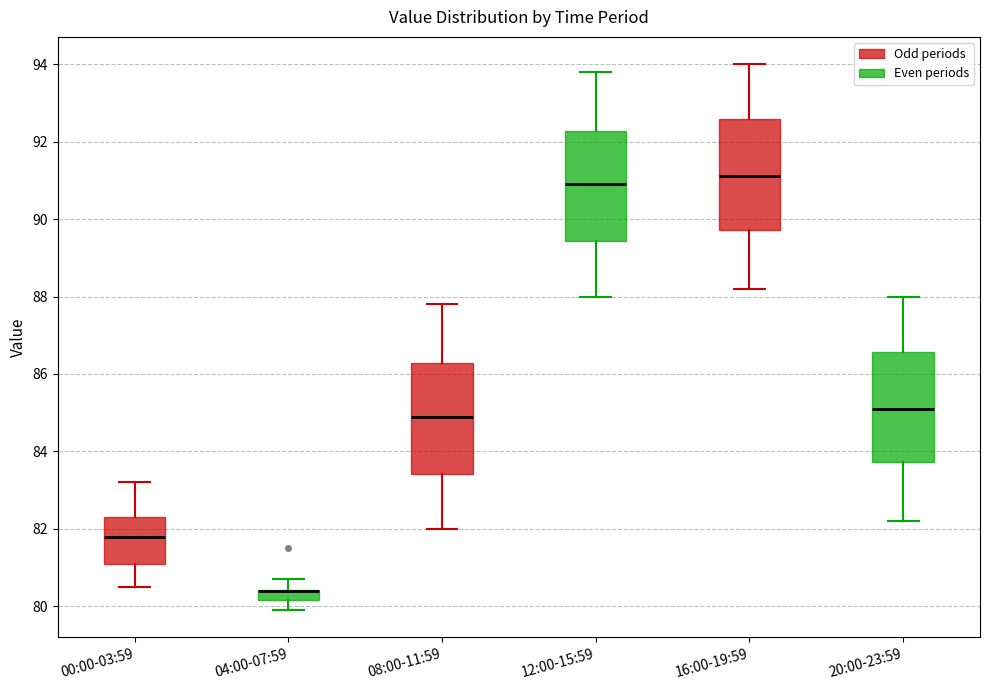

Where is the lower edge of the box for 16:00-19:59 on the y-axis? The values are not printed on the chart, so give them approximately, as read against the axis.

89.8